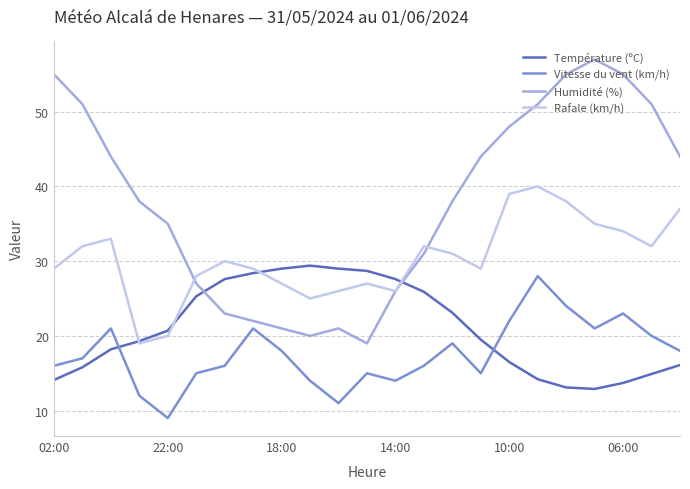

List the series in order of their overall mean, highest first.

Humidité (%), Rafale (km/h), Température (ºC), Vitesse du vent (km/h)